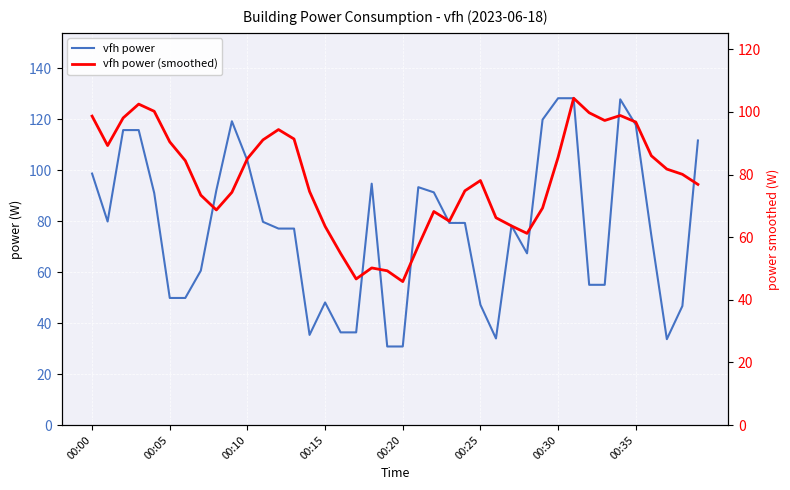

Between 9 and 17, which is larger?

9